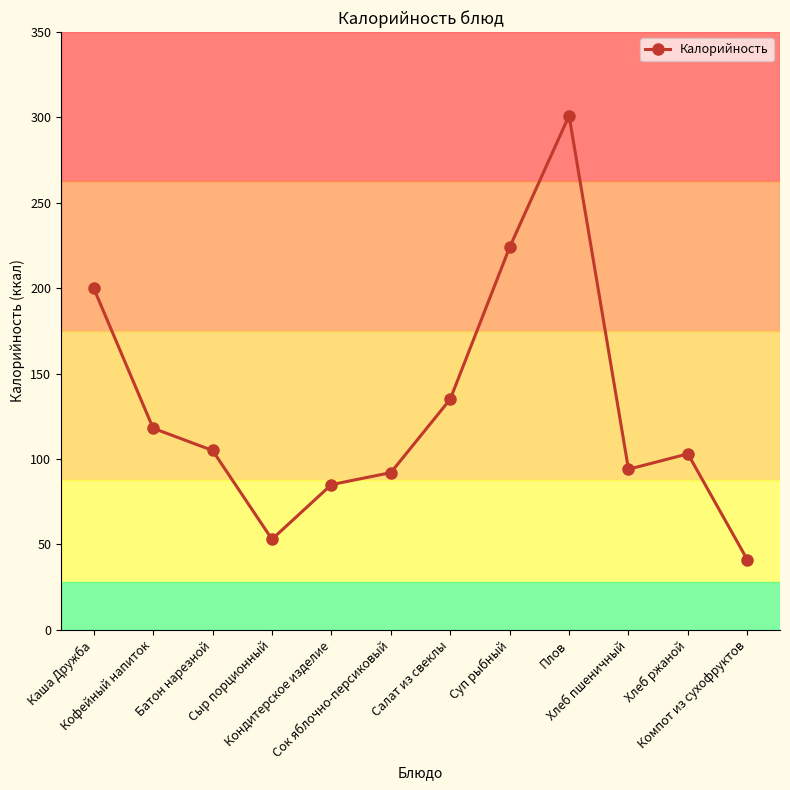

What is the difference between the values at Батон нарезной and Каша Дружба?

95